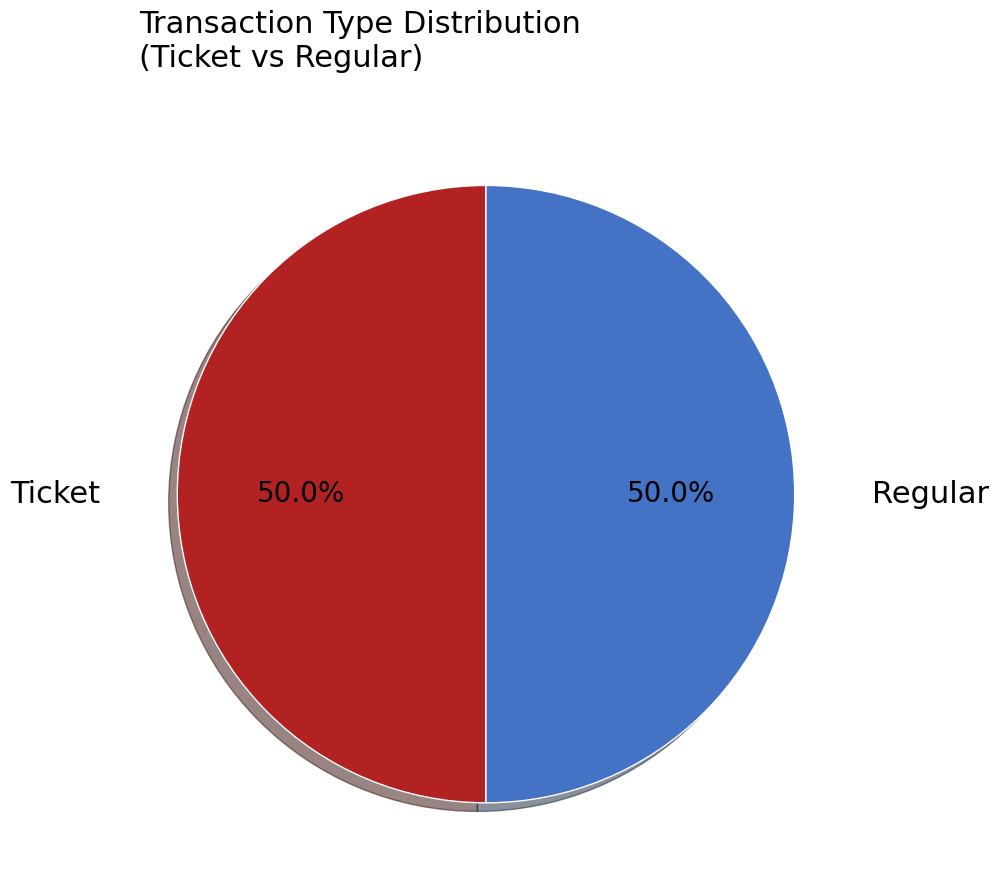

Combined, what portion of the pie is Regular and Ticket?

100.0%